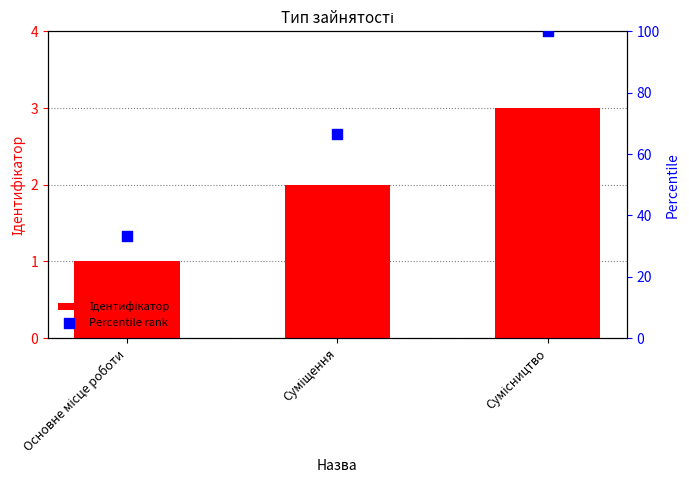

Which series has the largest total across all categories?

Percentile rank